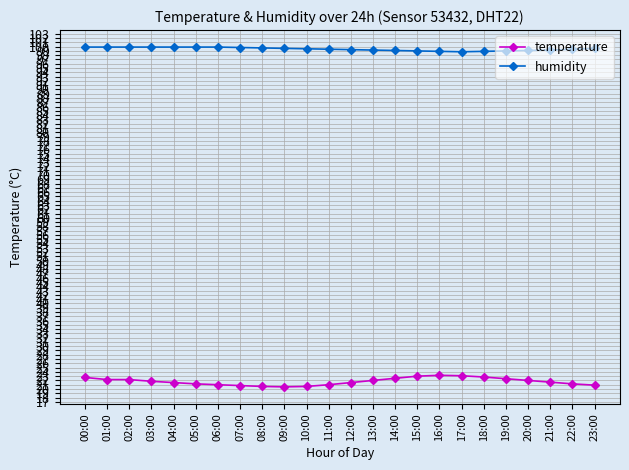

What are all the series names shown in the legend?

temperature, humidity